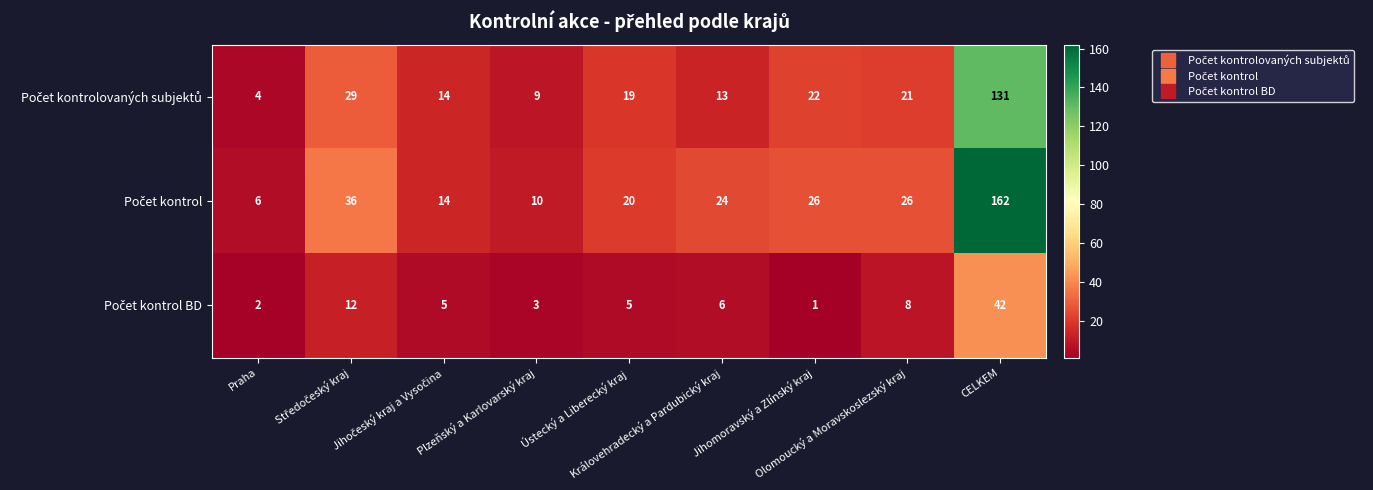

What is the maximum value shown in the chart?

162